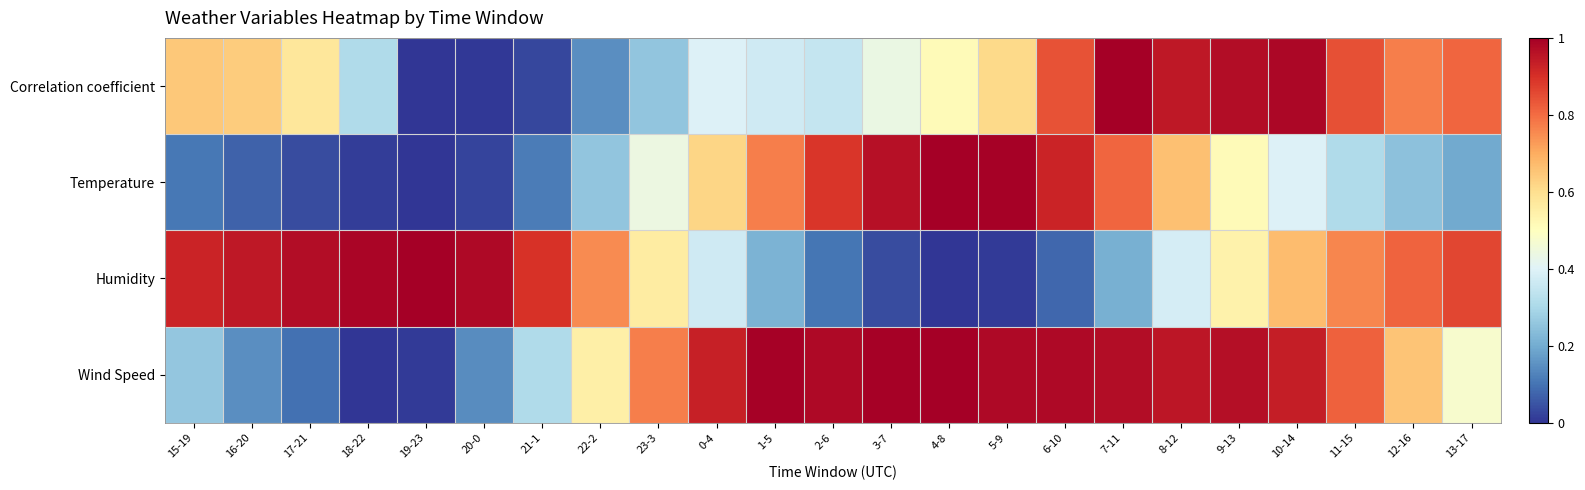

What is the difference between the highest and lowest values at 15-19?

0.8